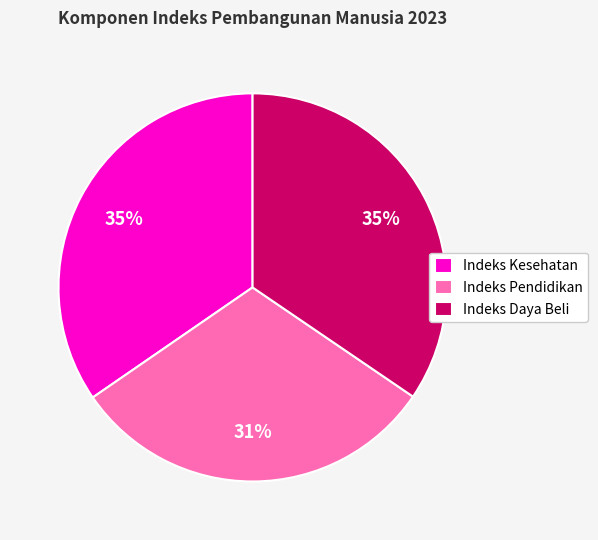

Count the number of slices in the pie.

3